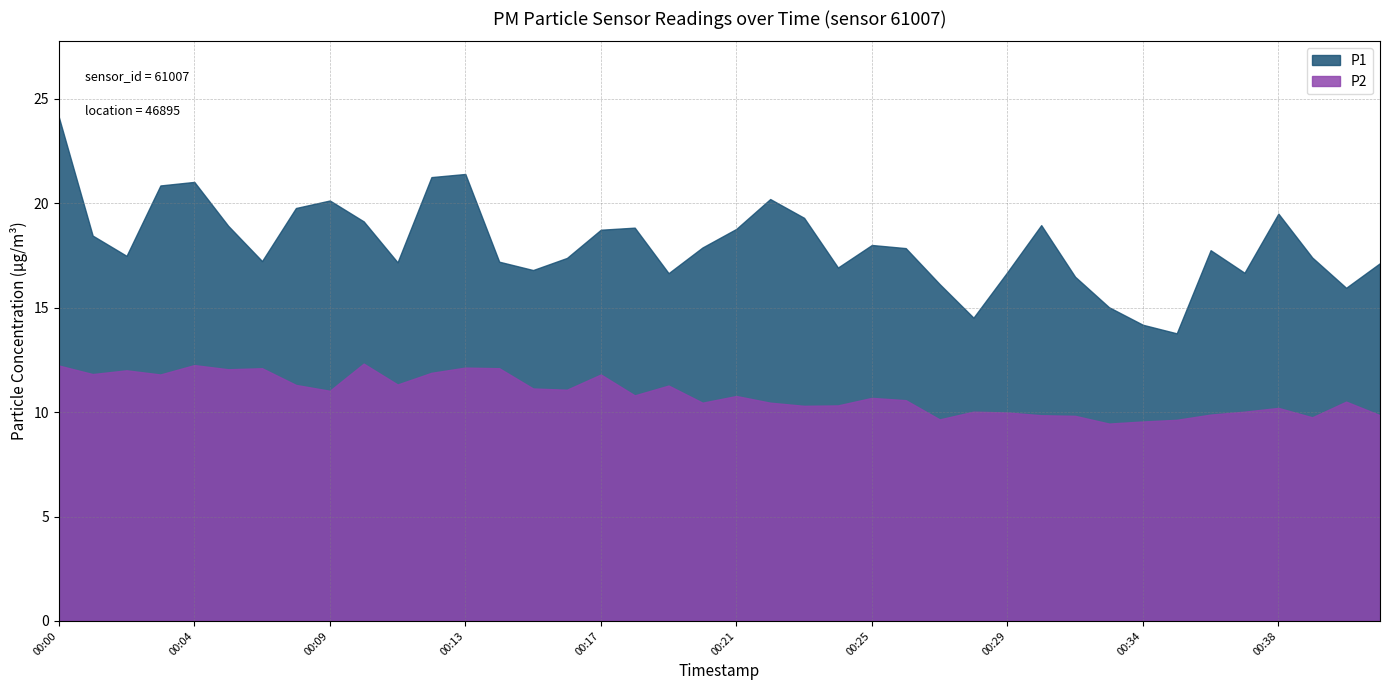

Is the value of P2 at 00:14 greater than the value of P1 at 00:20?

No